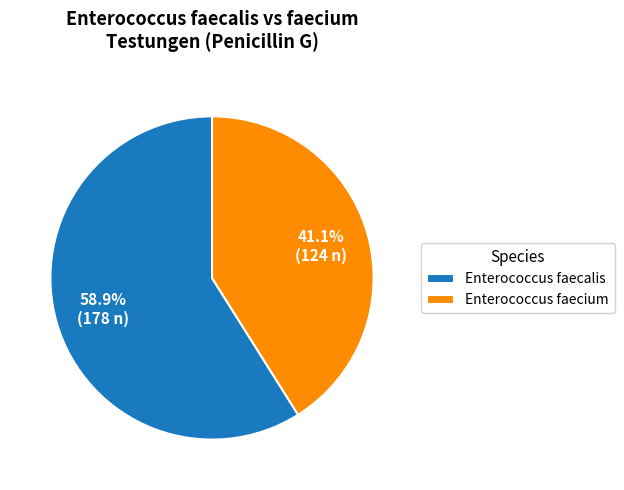

Count the number of slices in the pie.

2